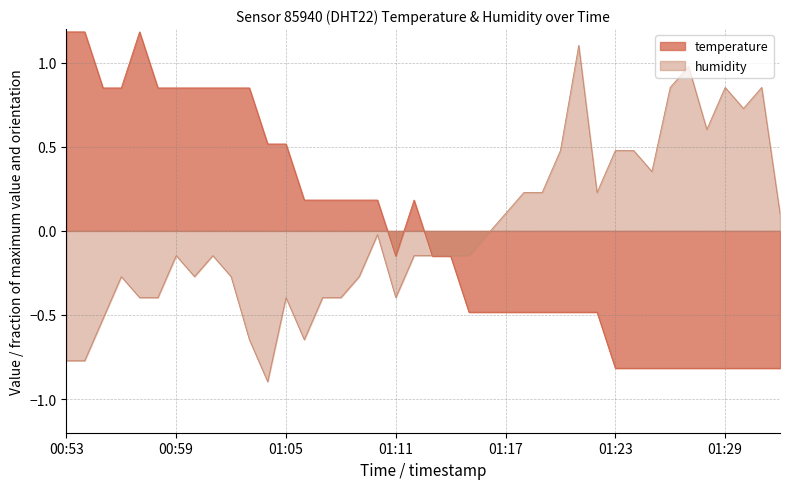

Does the chart have visible grid lines?

Yes